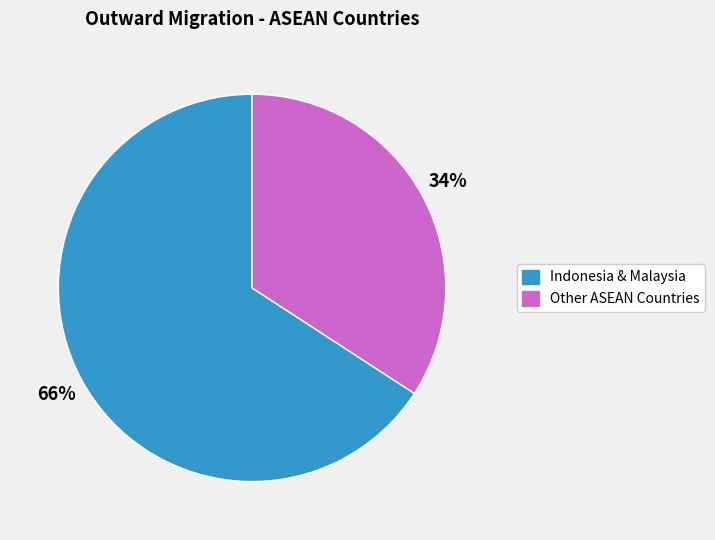

Do Indonesia & Malaysia and Other ASEAN Countries together represent more than half of the pie?

Yes